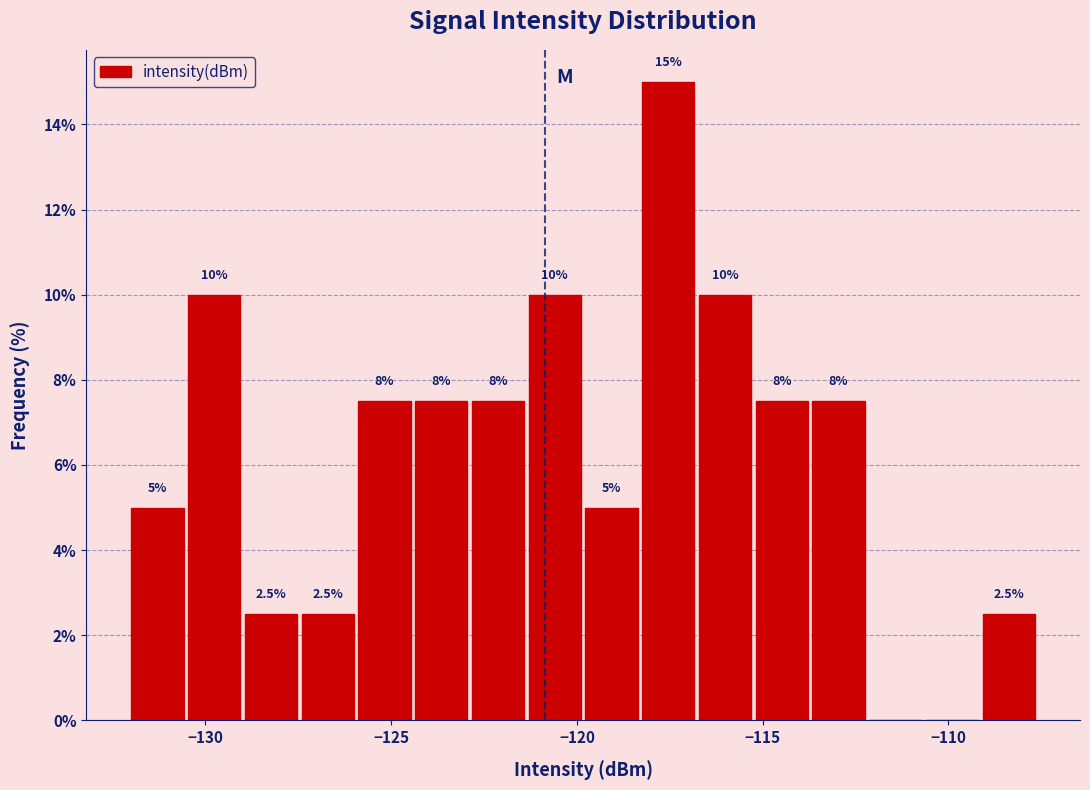

Around what value on the x-axis is the tallest bar? Give the approximate position of its centre, as read against the axis.

-117.5